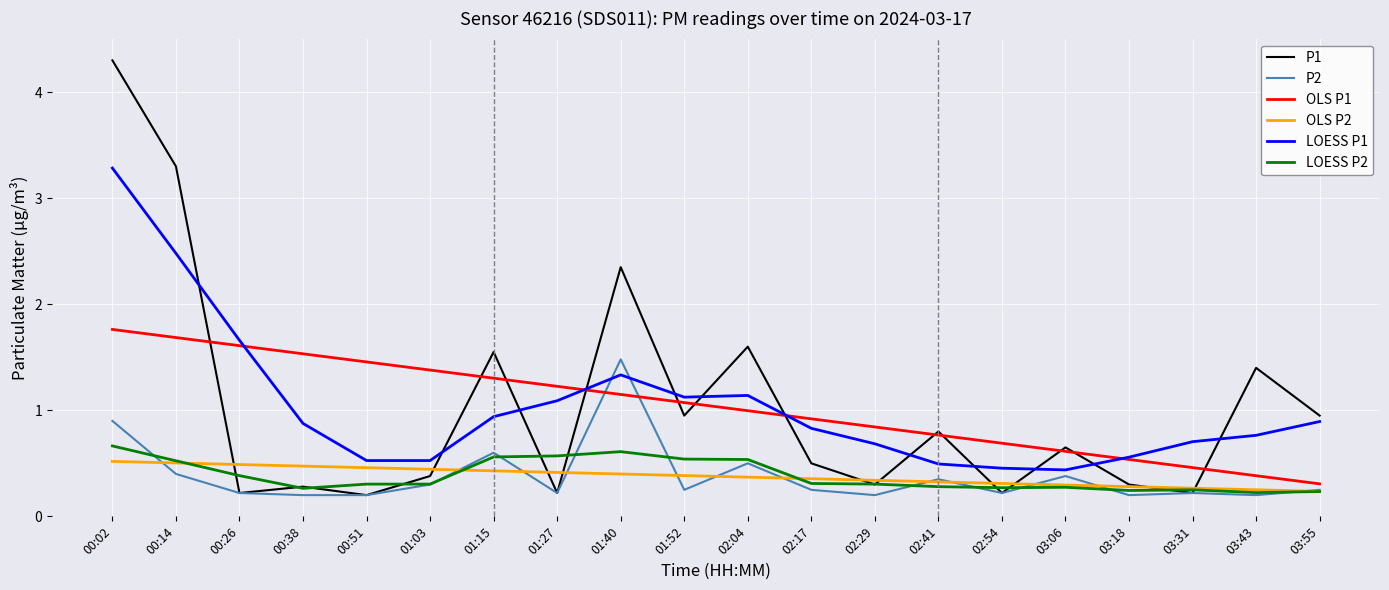

Which label corresponds to the largest value in the chart?

00:02